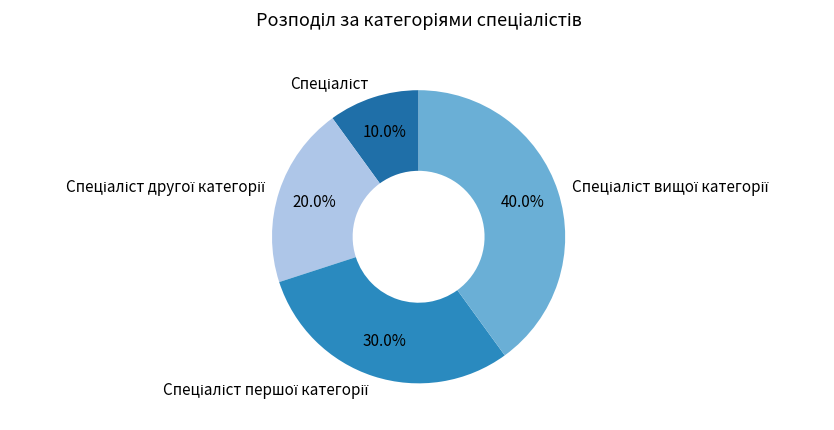

Does any single category account for the majority?

No